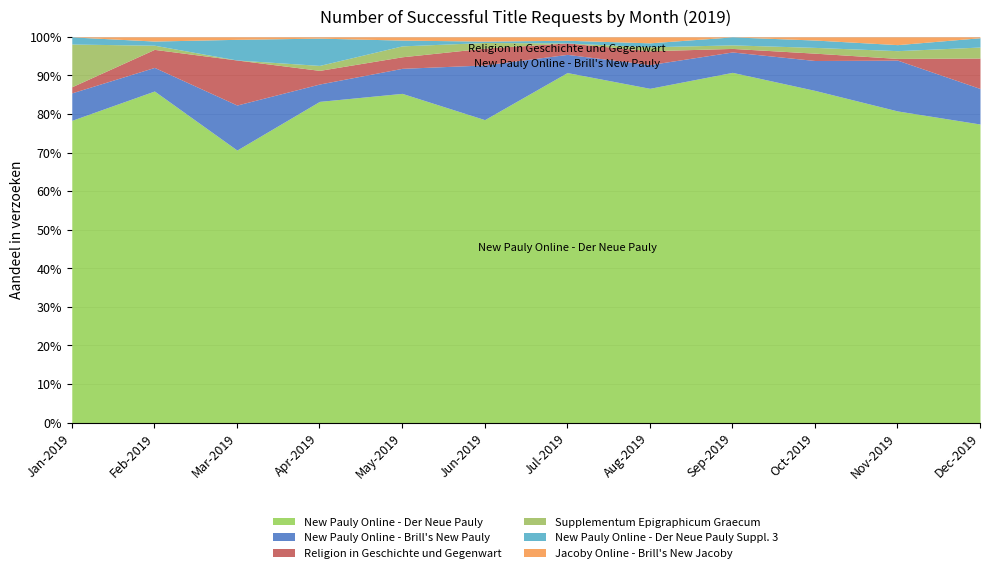

How many lines are shown in the chart?

6